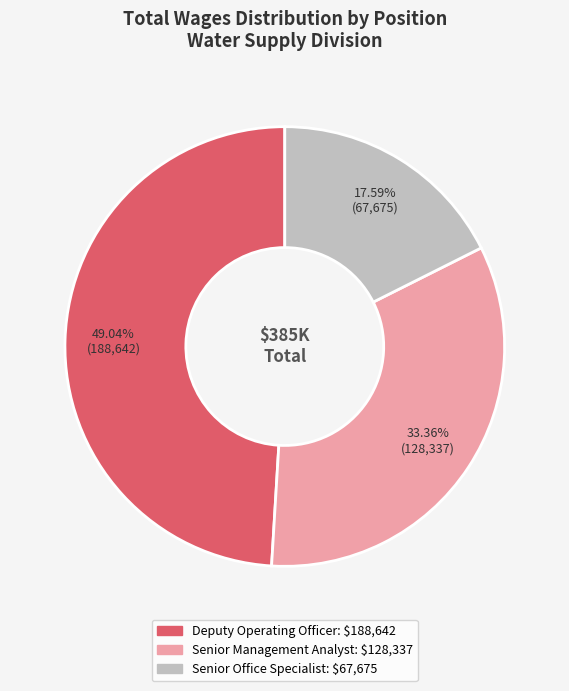

Between Senior Management Analyst and Senior Office Specialist, which is larger?

Senior Management Analyst